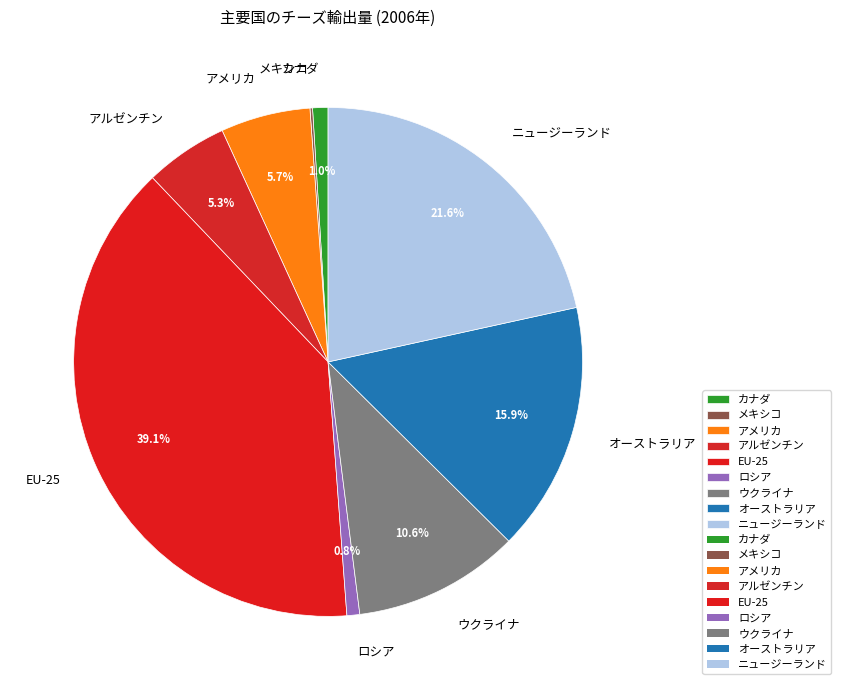

Is the sum of カナダ and オーストラリア greater than half?

No